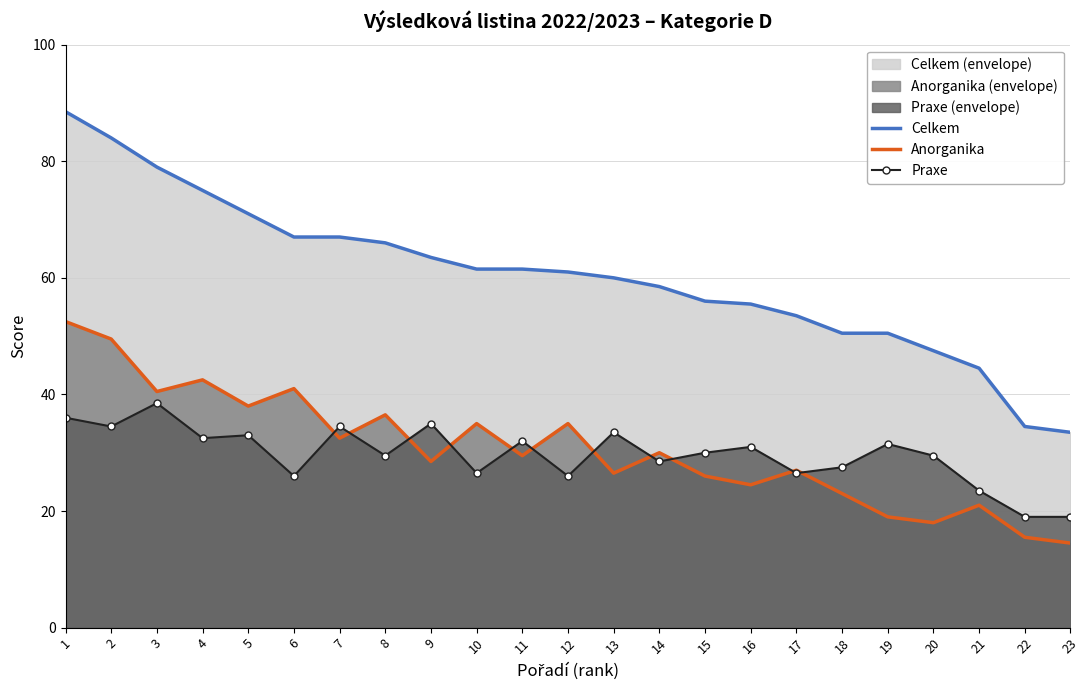

What is the average value of the Praxe series?

29.7